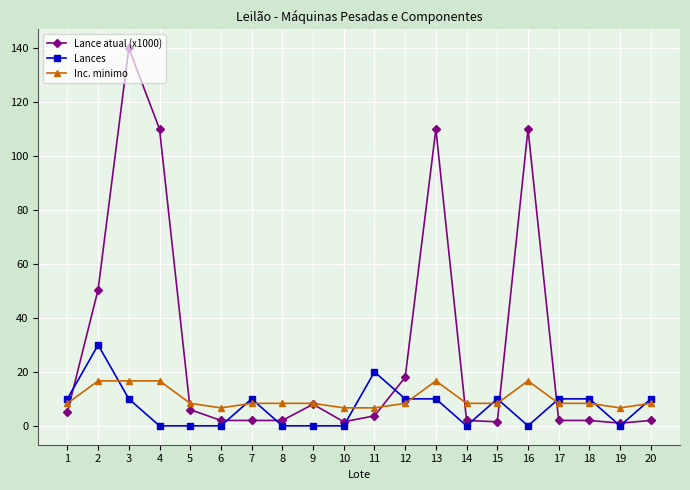

The Inc. minimo series shows 22.5 at 16. True or false?

False